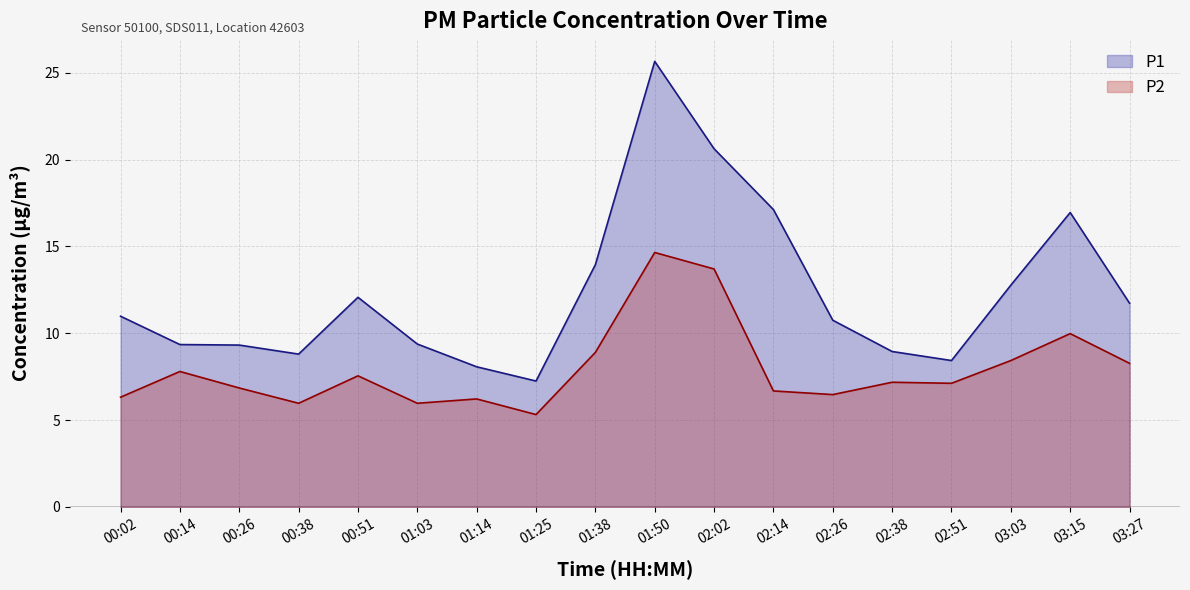

At which category does the chart reach its peak across all series?

01:50